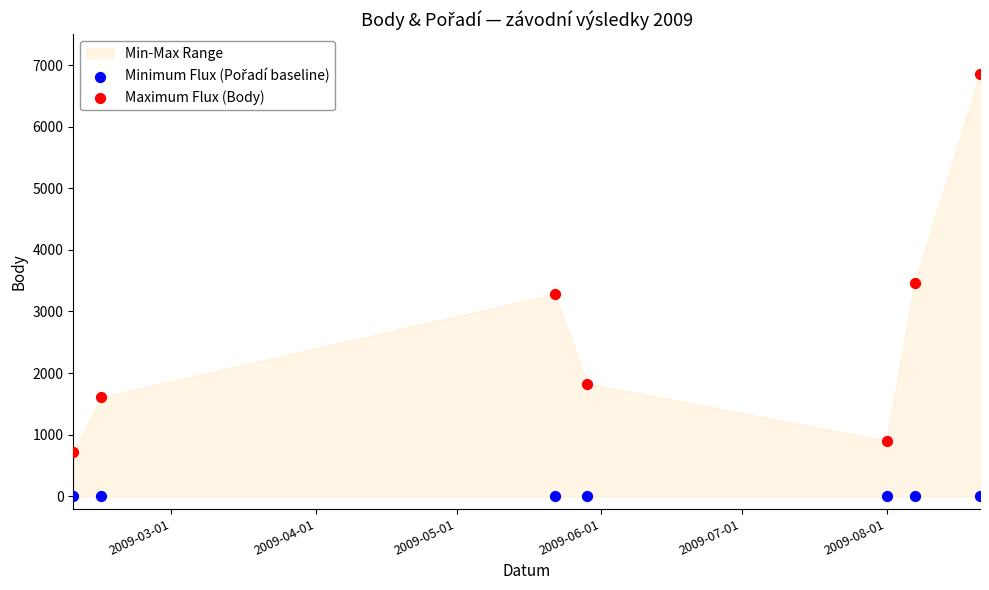

In the Maximum Flux (Body) series, what Y value is closest to 3787?

3469